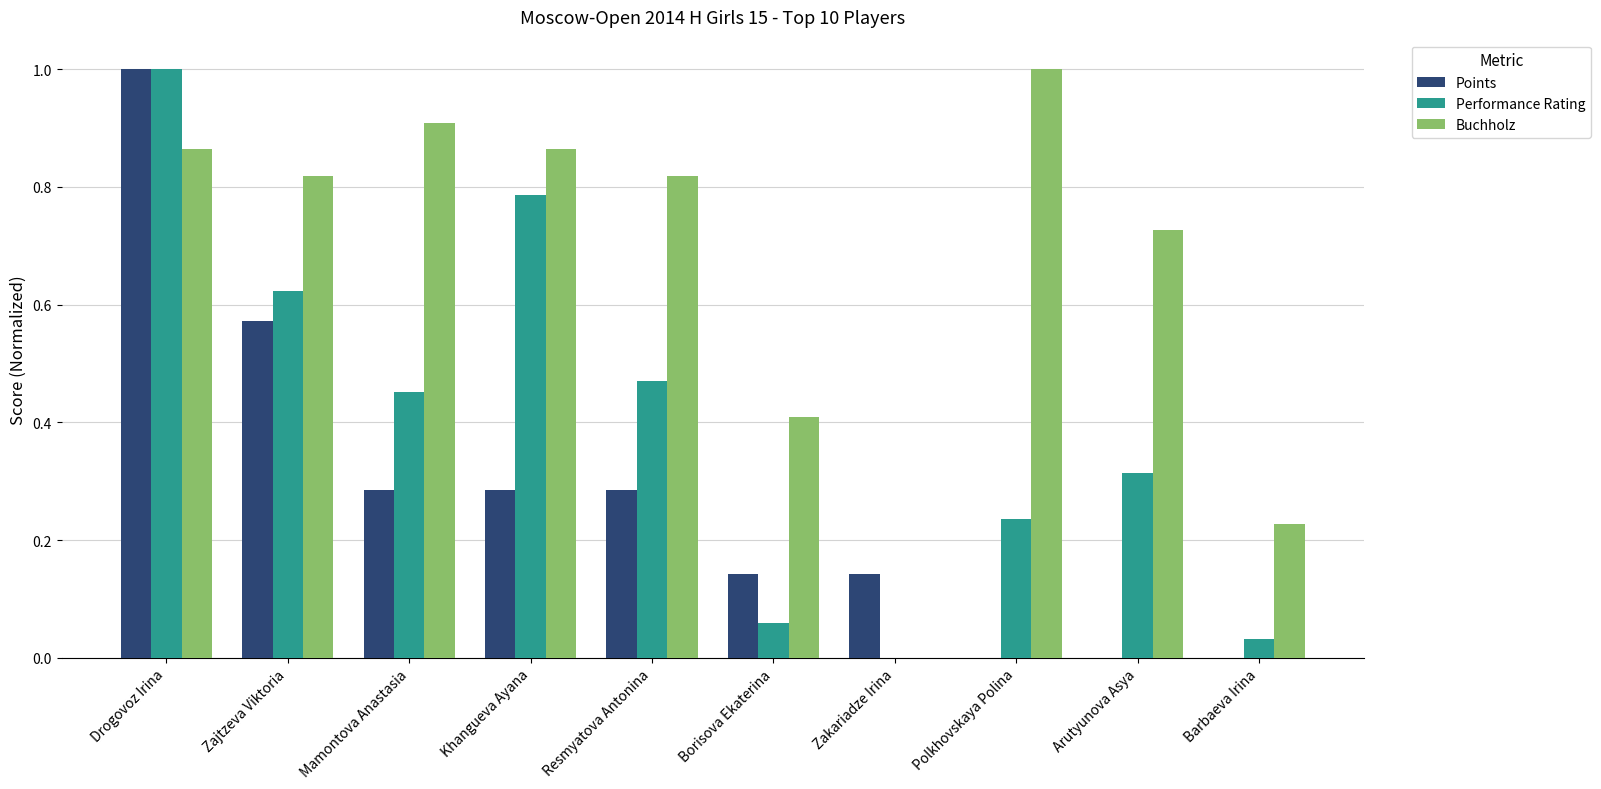

Is the value of Points at Polkhovskaya Polina greater than the value of Buchholz at Drogovoz Irina?

No